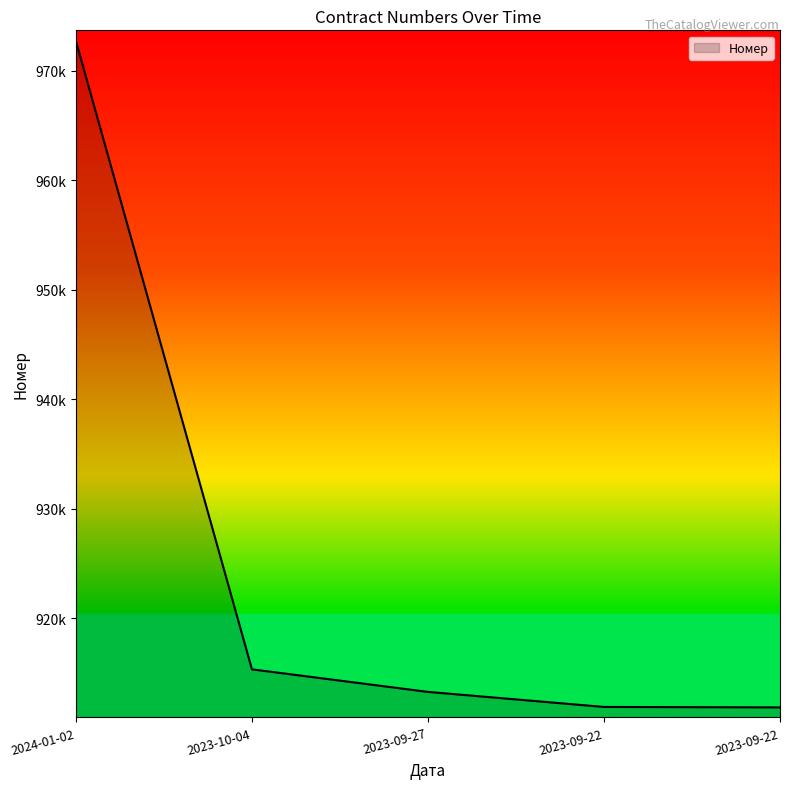

Is this an area chart (filled region under the line)?

Yes